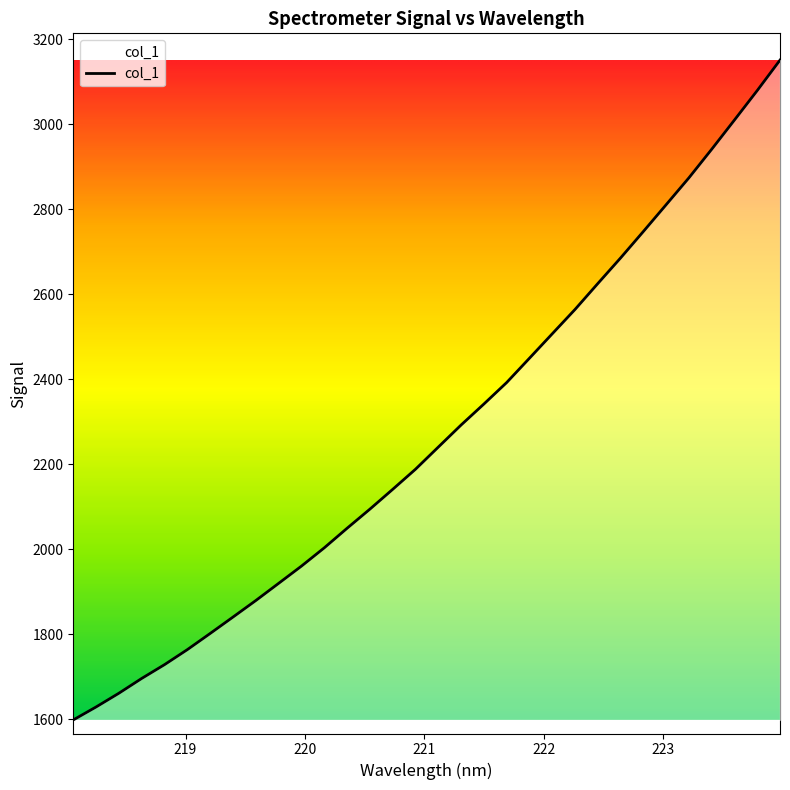

What is the minimum value shown in the chart?

1597.9